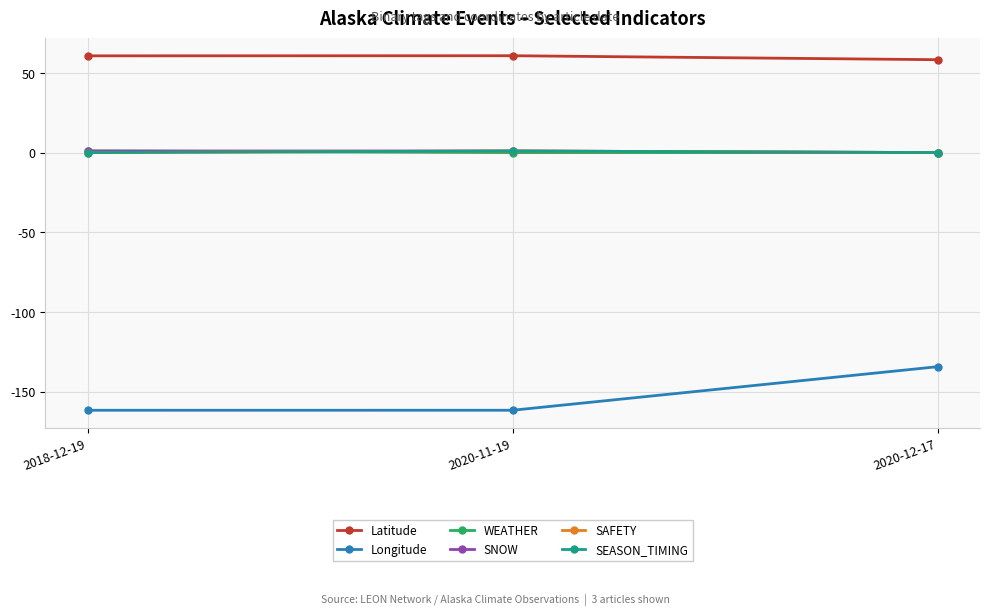

Reading right to left, transcribe all the data shown in this chart.

Latitude: 2020-12-17=58.3	2020-11-19=60.8	2018-12-19=60.7
Longitude: 2020-12-17=-134.4	2020-11-19=-161.8	2018-12-19=-161.8
WEATHER: 2020-12-17=0.0	2020-11-19=0.0	2018-12-19=1.0
SNOW: 2020-12-17=0.0	2020-11-19=1.0	2018-12-19=1.0
SAFETY: 2020-12-17=0.0	2020-11-19=1.0	2018-12-19=0.0
SEASON_TIMING: 2020-12-17=0.0	2020-11-19=1.0	2018-12-19=0.0